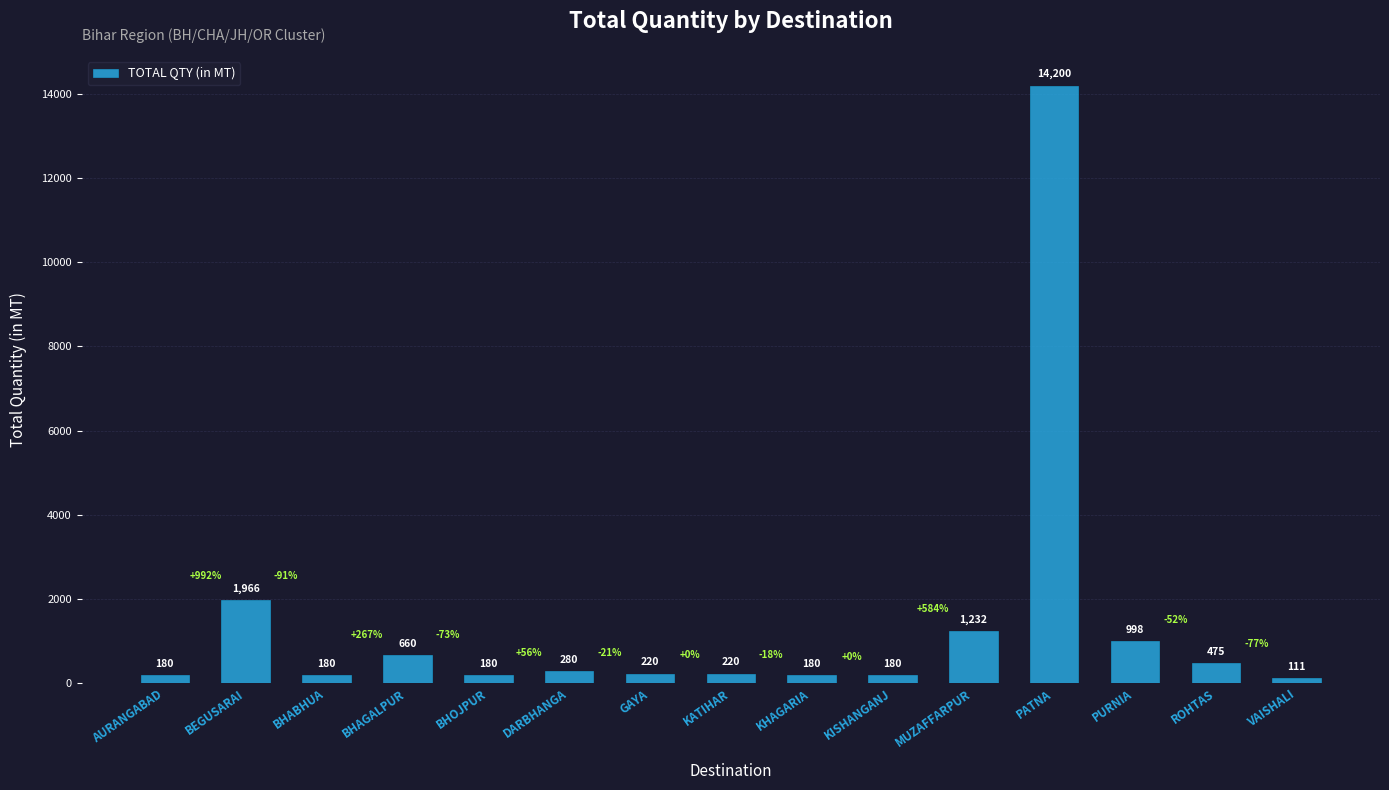

What is the smallest value displayed?

111